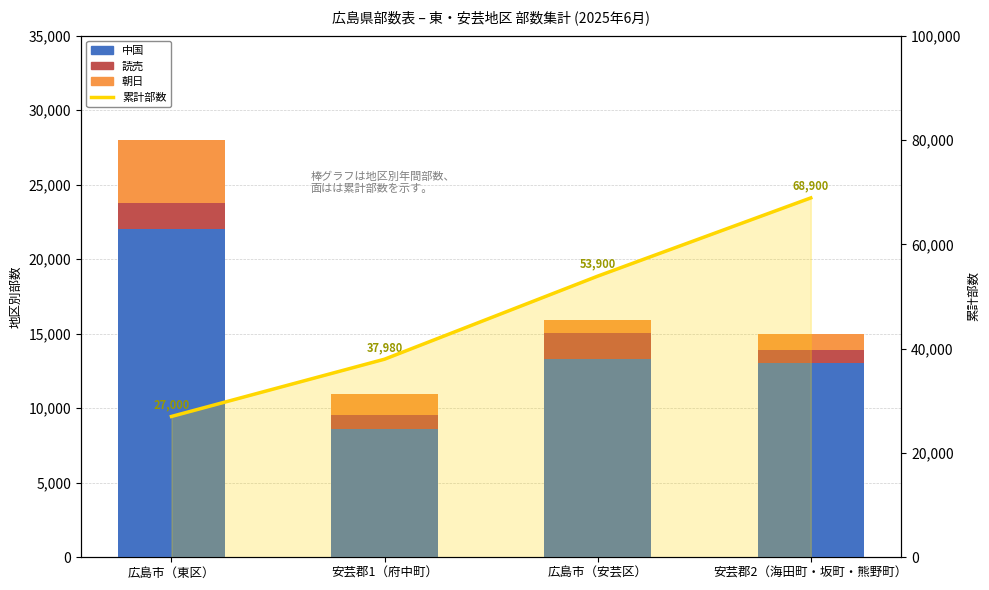

Which series has the largest range (max minus min)?

累計部数